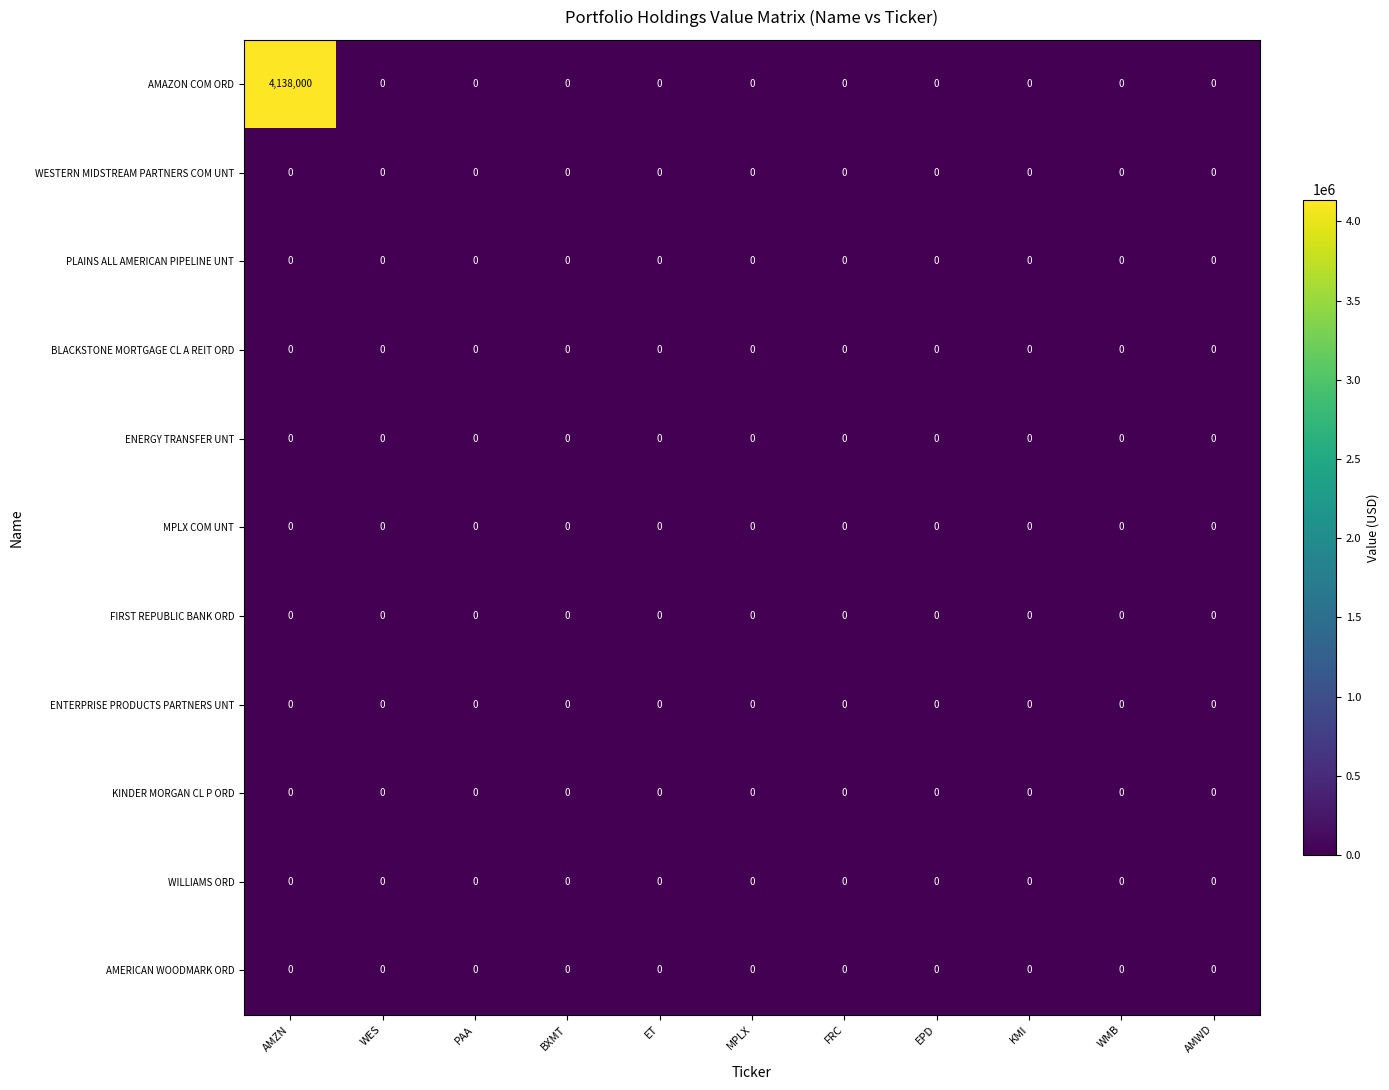

What is the greatest value displayed?

4138000